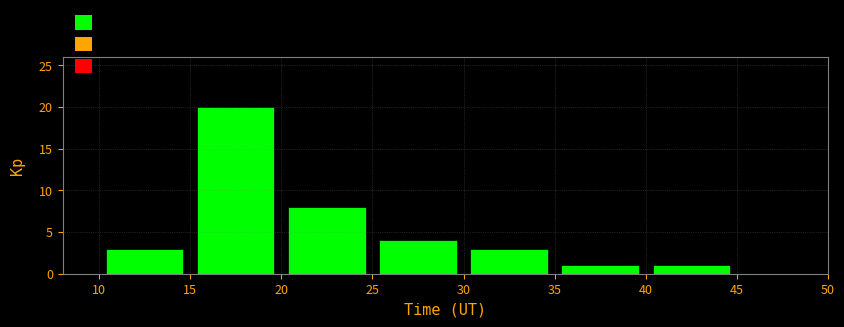

Reading left to right, transcribe this chart: for each bar, give the range it covers on the x-axis and its height. The values are not printed on the chart, so give them approximately, as read against the axis.

10 to 15: 3
15 to 20: 20
20 to 25: 8
25 to 30: 4
30 to 35: 3
35 to 40: 1
40 to 45: 1
45 to 50: 0